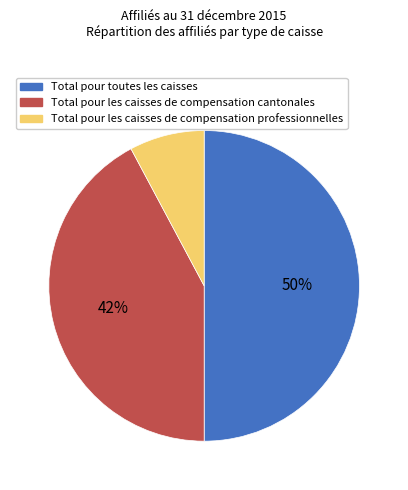

To the nearest percent, what is the difference between the Total pour les caisses de compensation professionnelles and Total pour toutes les caisses slice percentages?

42%